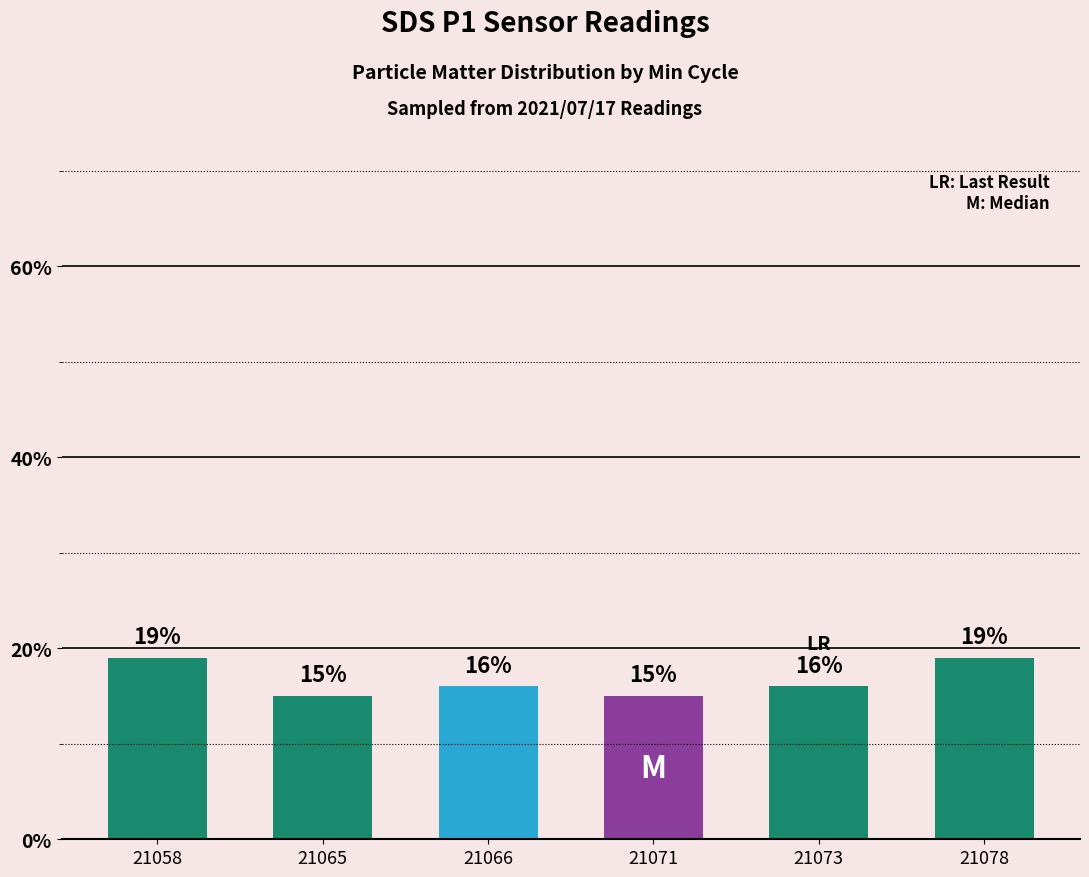

What is the maximum value shown in the chart?

19